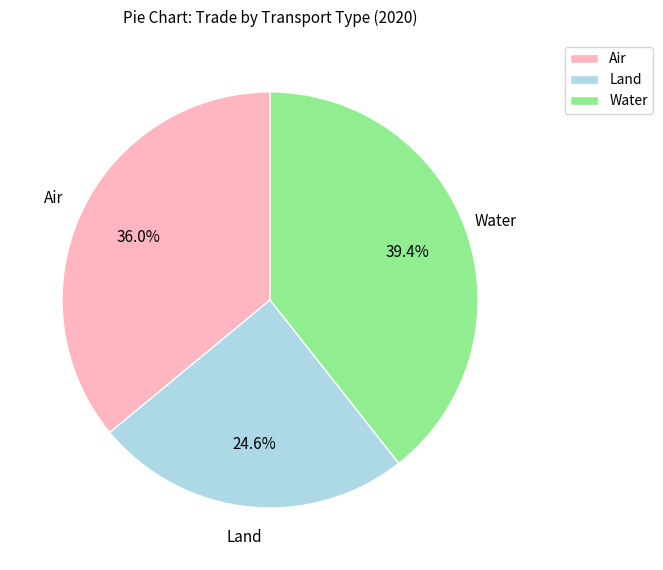

What percentage do Land and Air together represent?

60.6%